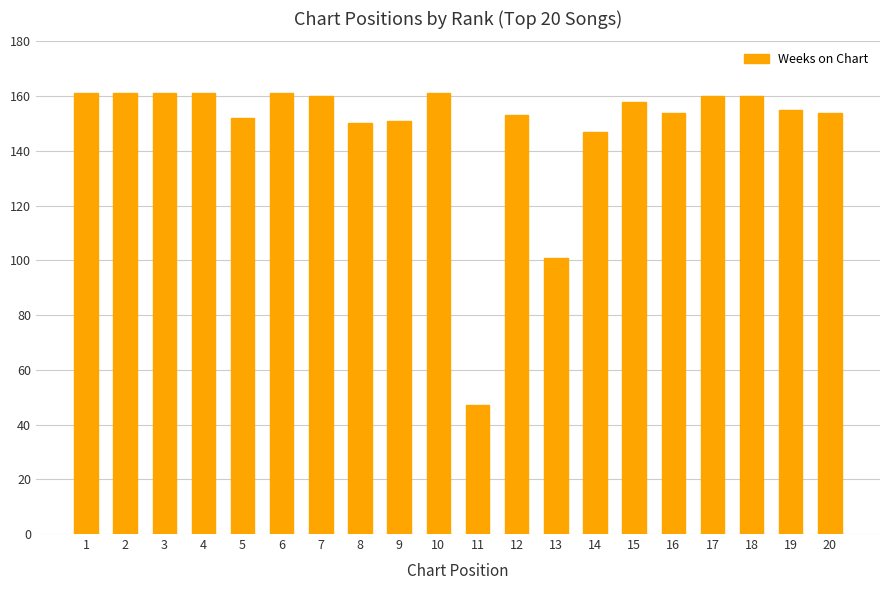

Reading left to right, what are all the values shown in this chart?

1=161	2=161	3=161	4=161	5=152	6=161	7=160	8=150	9=151	10=161	11=47	12=153	13=101	14=147	15=158	16=154	17=160	18=160	19=155	20=154